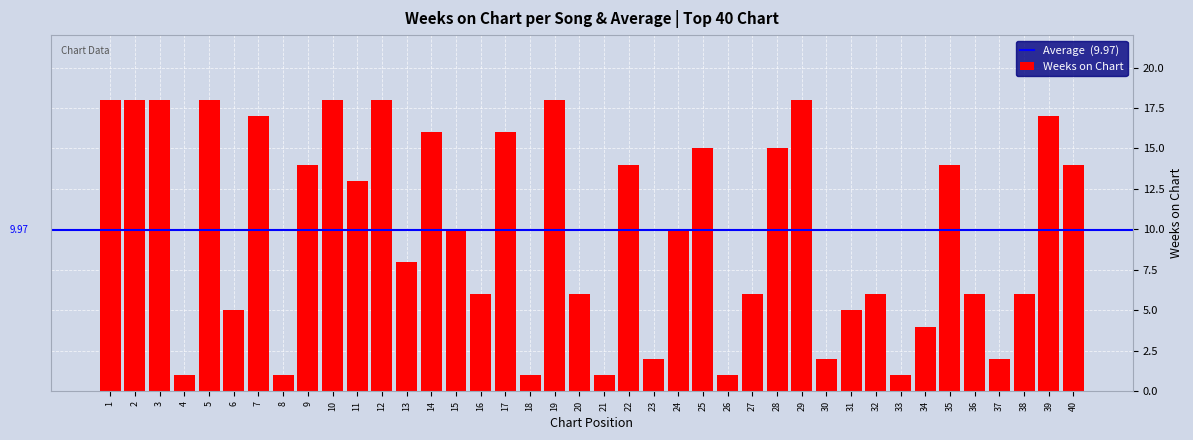

Reading left to right, transcribe all the data shown in this chart.

1=18	2=18	3=18	4=1	5=18	6=5	7=17	8=1	9=14	10=18	11=13	12=18	13=8	14=16	15=10	16=6	17=16	18=1	19=18	20=6	21=1	22=14	23=2	24=10	25=15	26=1	27=6	28=15	29=18	30=2	31=5	32=6	33=1	34=4	35=14	36=6	37=2	38=6	39=17	40=14